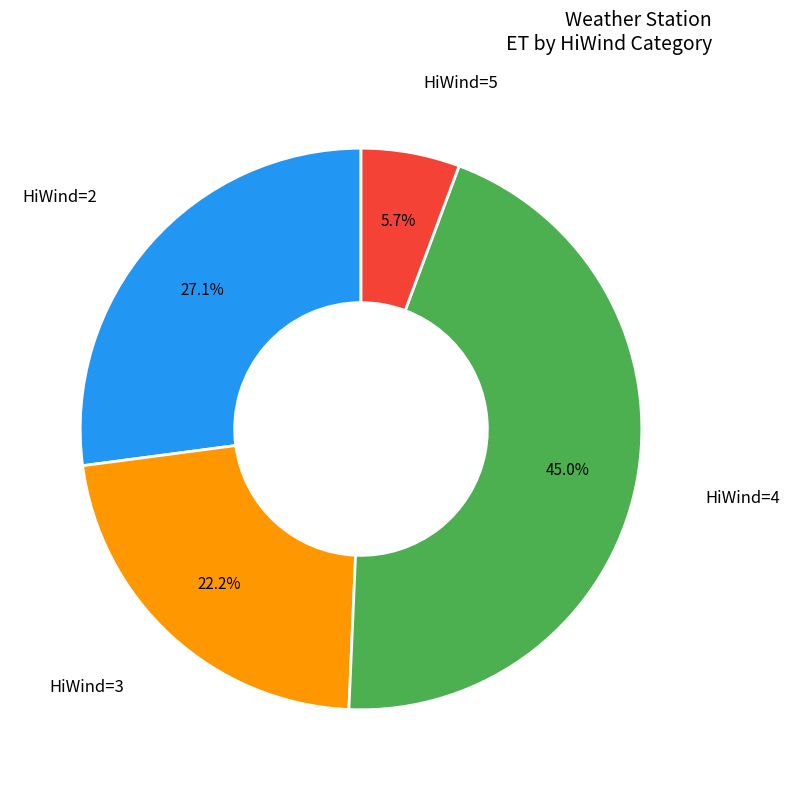

Is there any slice that represents more than half of the pie?

No